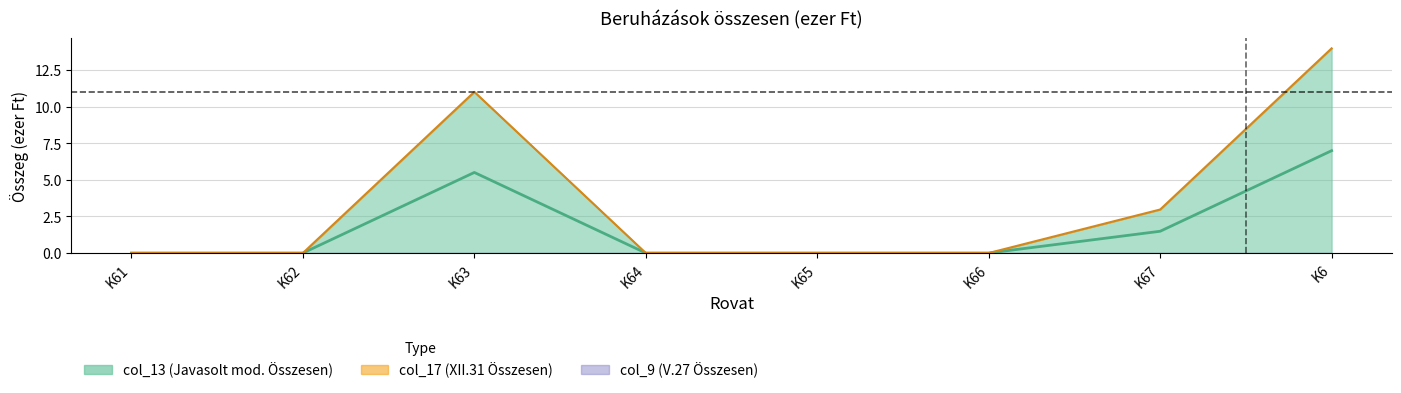

What is the label of the 7th point from the left?

K67